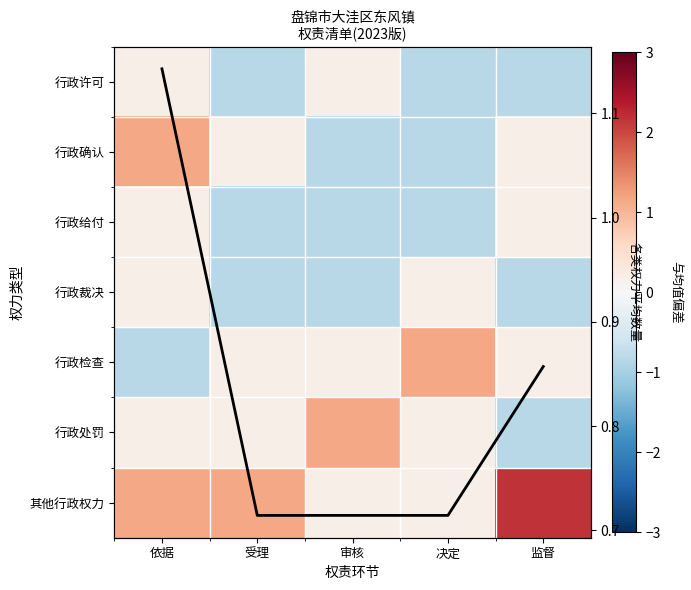

The 行政许可 series shows 0.2 at 依据. True or false?

True